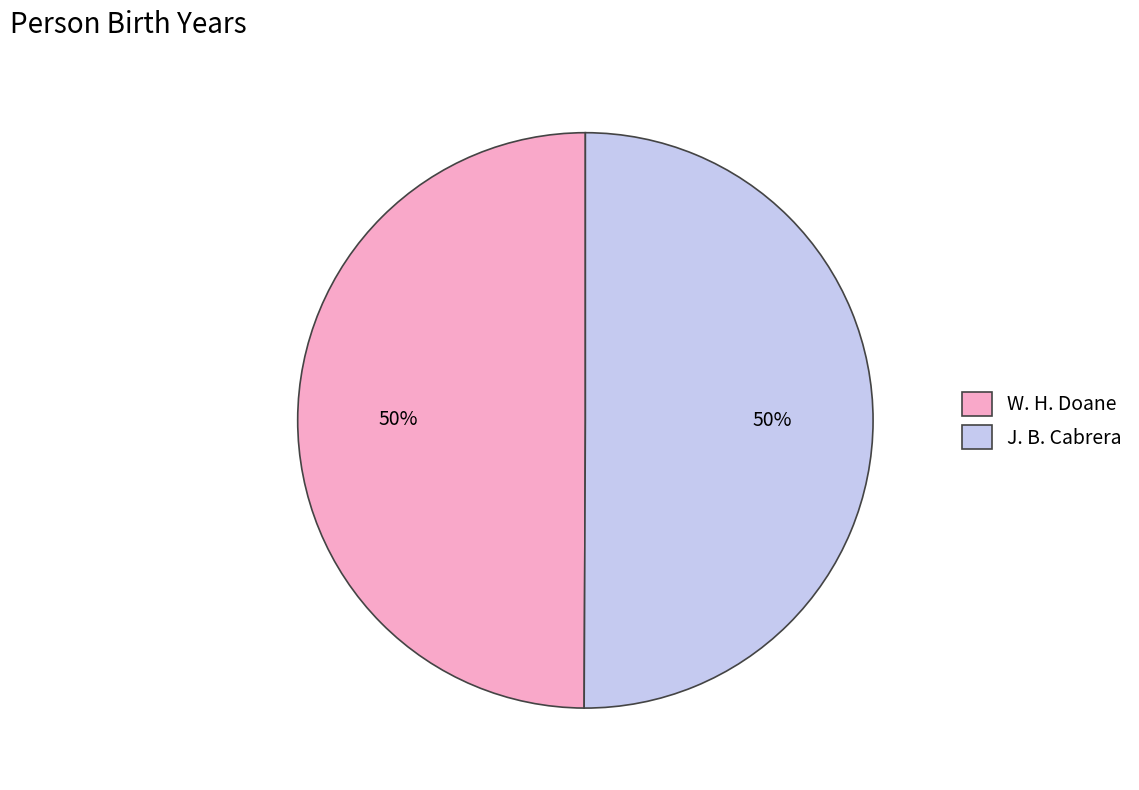

To the nearest percent, what is the combined percentage of J. B. Cabrera and W. H. Doane?

100%